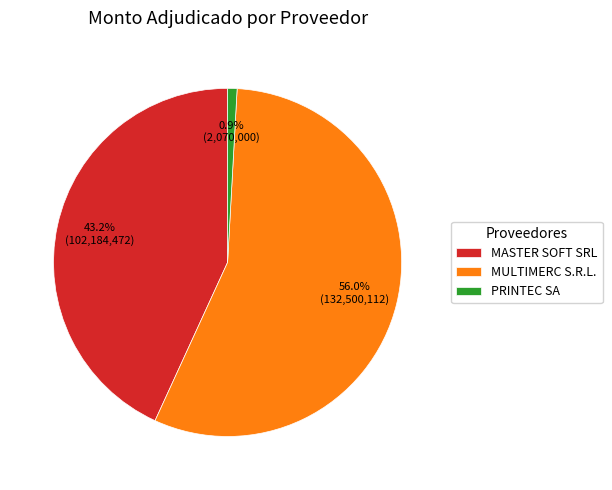

To the nearest percent, what percentage of the pie is PRINTEC SA?

1%